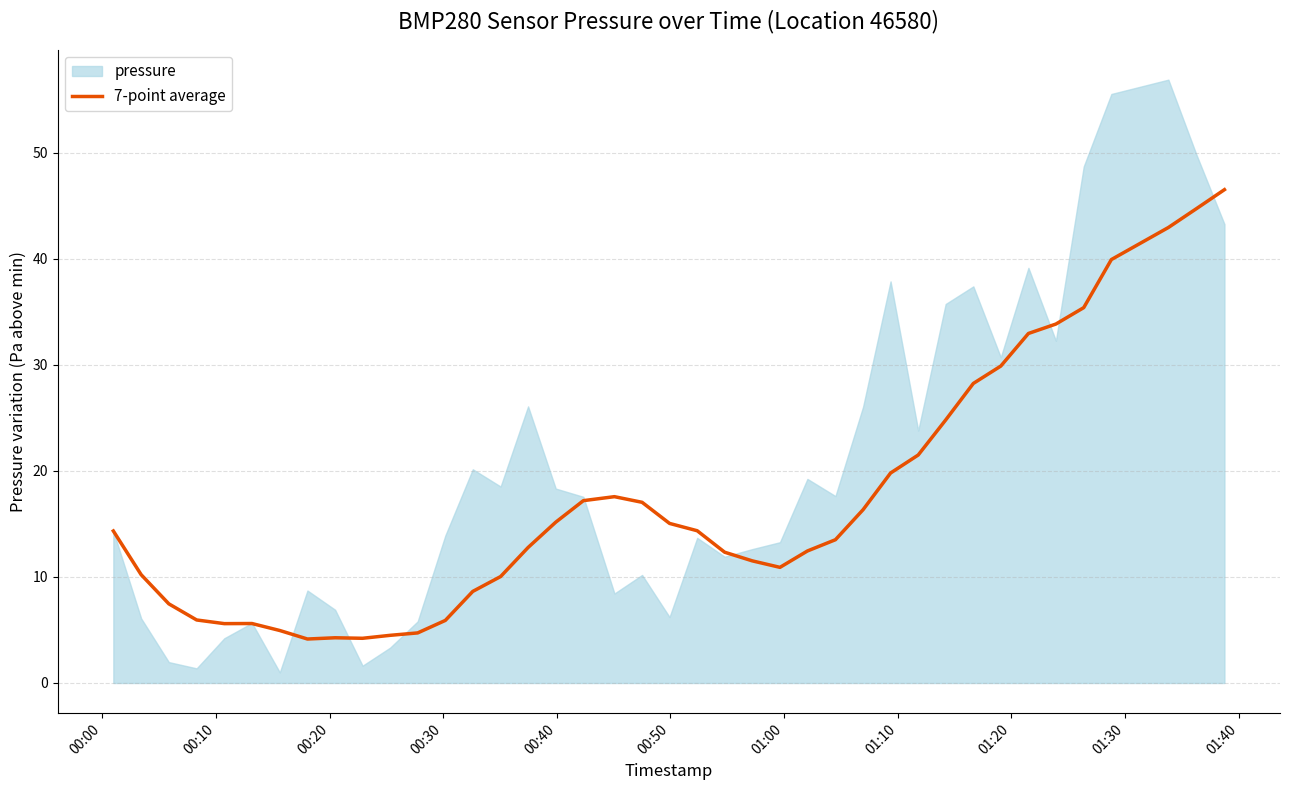

What is the lowest value of the 7-point average series?

4.1